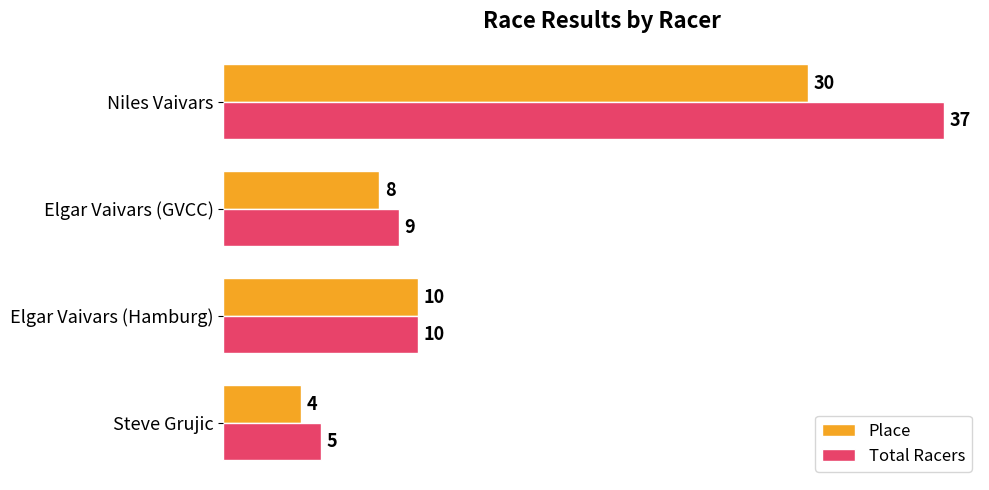

Between Steve Grujic and Elgar Vaivars (Hamburg), which series saw the biggest shift?

Place